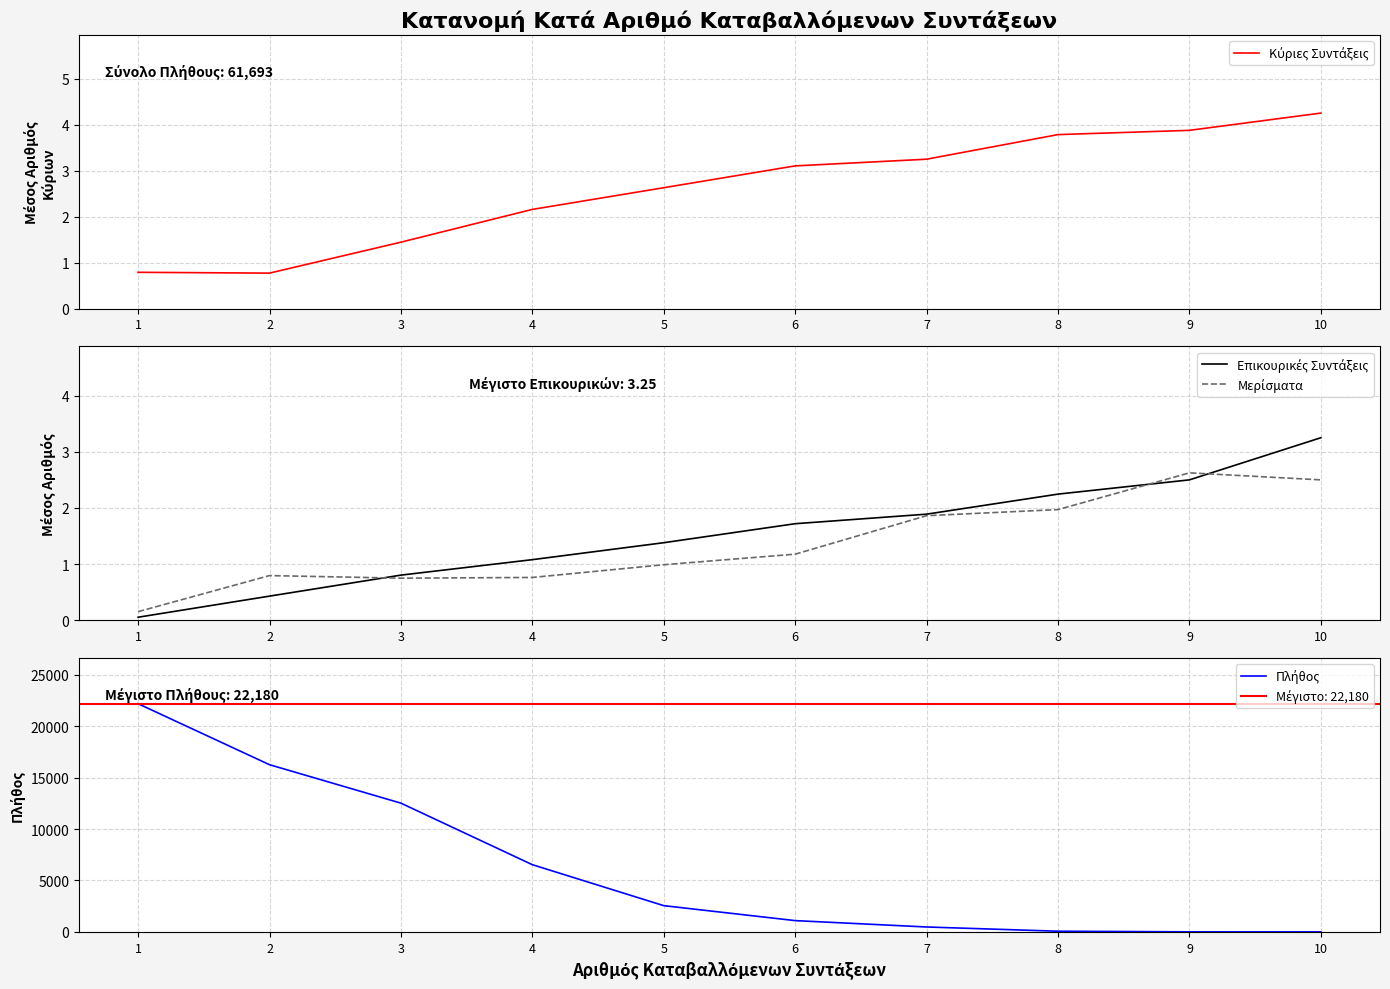

Reading left to right, extract all data points from this chart.

Κύριες Συντάξεις: 1=0.8	2=0.8	3=1.4	4=2.2	5=2.6	6=3.1	7=3.2	8=3.8	9=3.9	10=4.2
Επικουρικές Συντάξεις: 1=0.1	2=0.4	3=0.8	4=1.1	5=1.4	6=1.7	7=1.9	8=2.2	9=2.5	10=3.2
Μερίσματα: 1=0.2	2=0.8	3=0.8	4=0.8	5=1.0	6=1.2	7=1.9	8=2.0	9=2.6	10=2.5
Πλήθος: 1=22180.0	2=16251.0	3=12515.0	4=6534.0	5=2553.0	6=1099.0	7=480.0	8=69.0	9=8.0	10=4.0